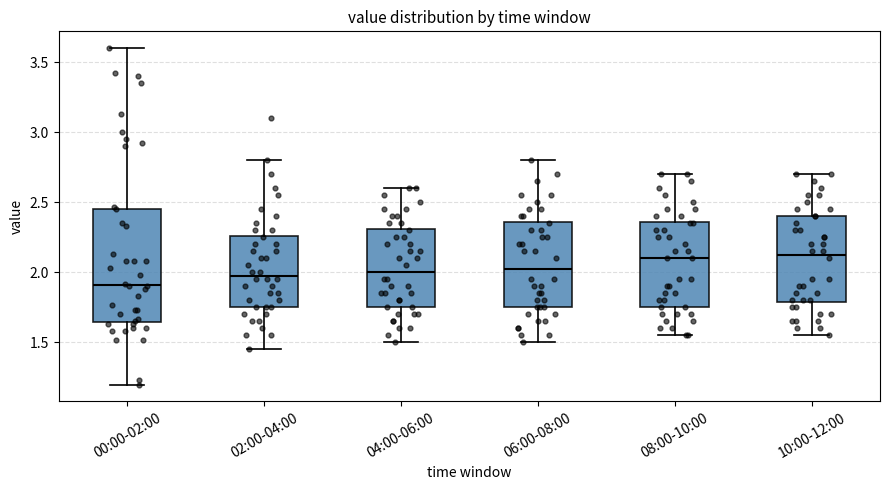

Reading left to right, read every box against the y-axis: the position of its median line, the range the box covers, and the ends of its whiskers. The values are not printed on the chart, so give them approximately, as read against the axis.

00:00-02:00: median 1.90, box 1.65 to 2.45, whiskers 1.20 to 3.60
02:00-04:00: median 2.00, box 1.75 to 2.25, whiskers 1.45 to 2.80
04:00-06:00: median 2.00, box 1.75 to 2.30, whiskers 1.50 to 2.60
06:00-08:00: median 2.05, box 1.75 to 2.35, whiskers 1.50 to 2.80
08:00-10:00: median 2.10, box 1.75 to 2.35, whiskers 1.55 to 2.70
10:00-12:00: median 2.15, box 1.80 to 2.40, whiskers 1.55 to 2.70